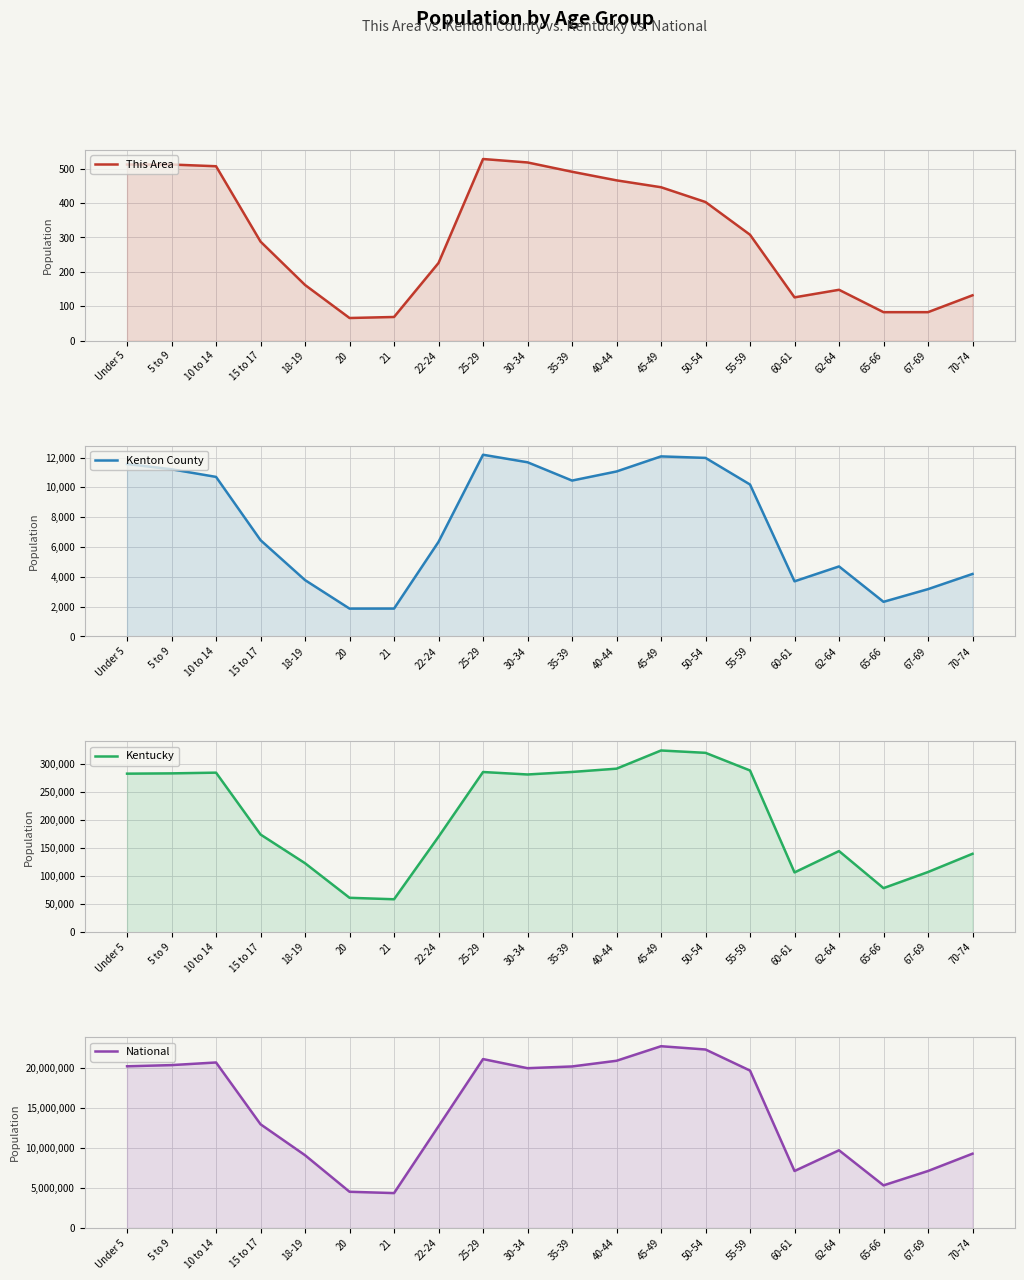

What is the average value of the Kenton County series?

7578